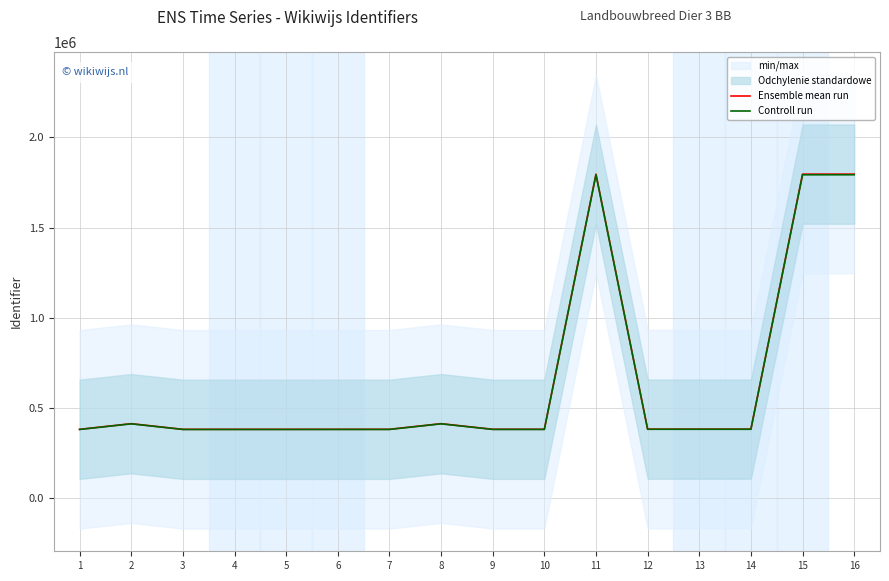

What is the difference between the maximum and minimum values in the Controll run series?

1410618.1